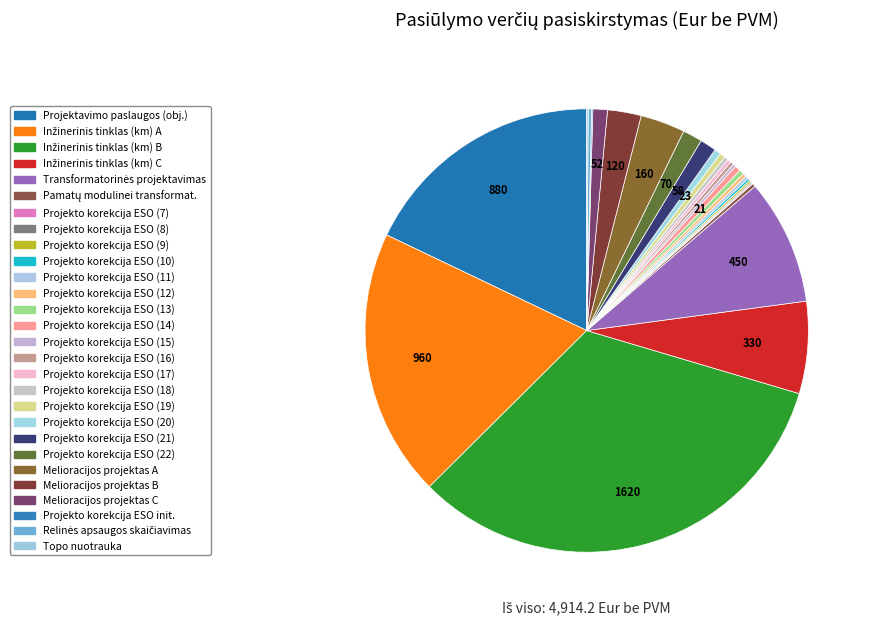

To the nearest percent, what is the difference between the largest and smallest slice percentages?

33%